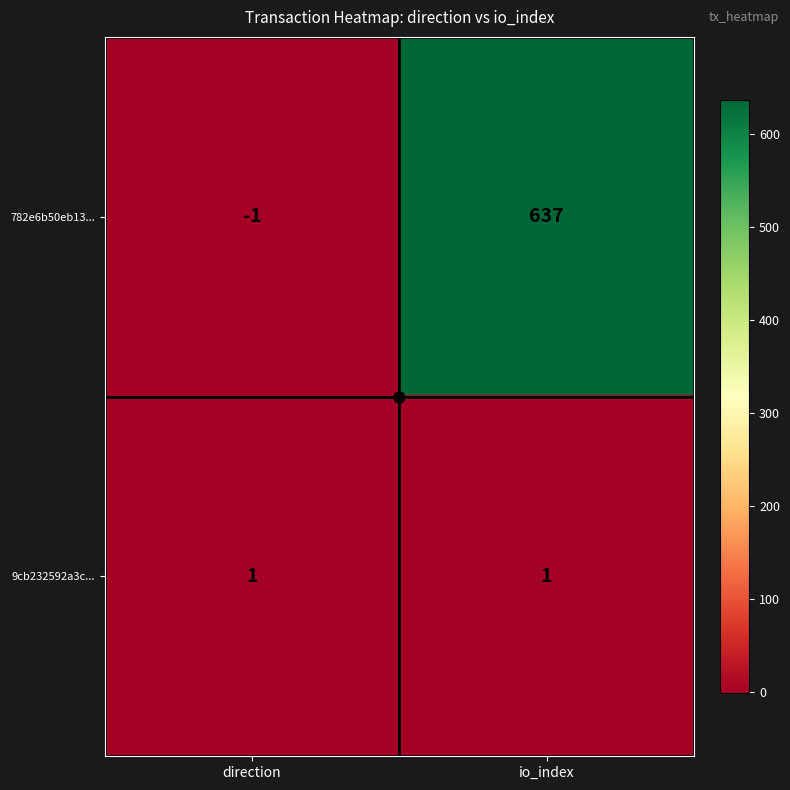

Is it true that 9cb232592a3c... equals 1 at io_index?

True